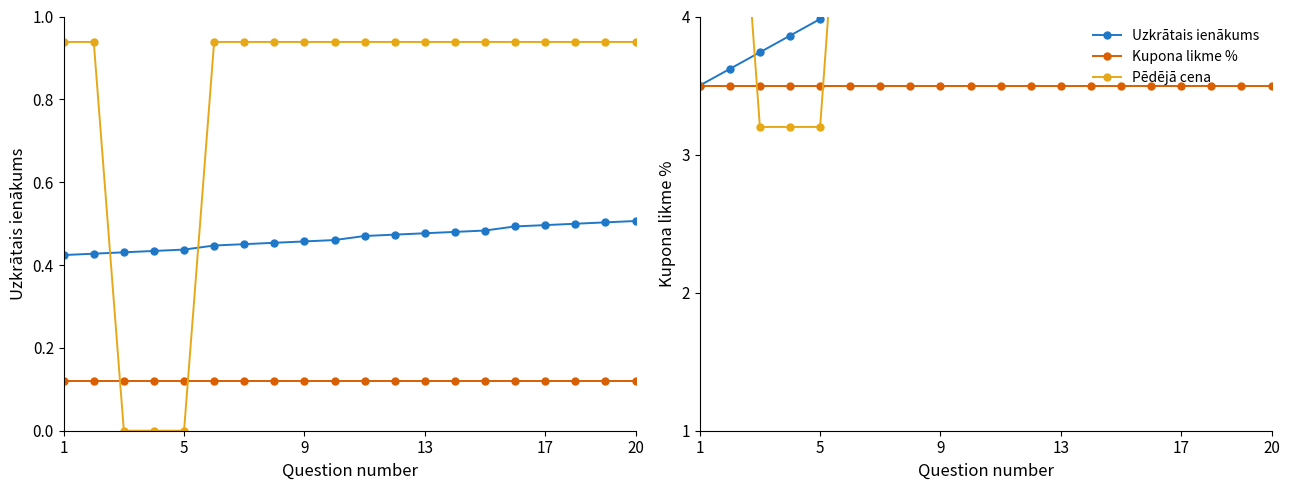

What is the difference between the highest and lowest values at 17?

4.0